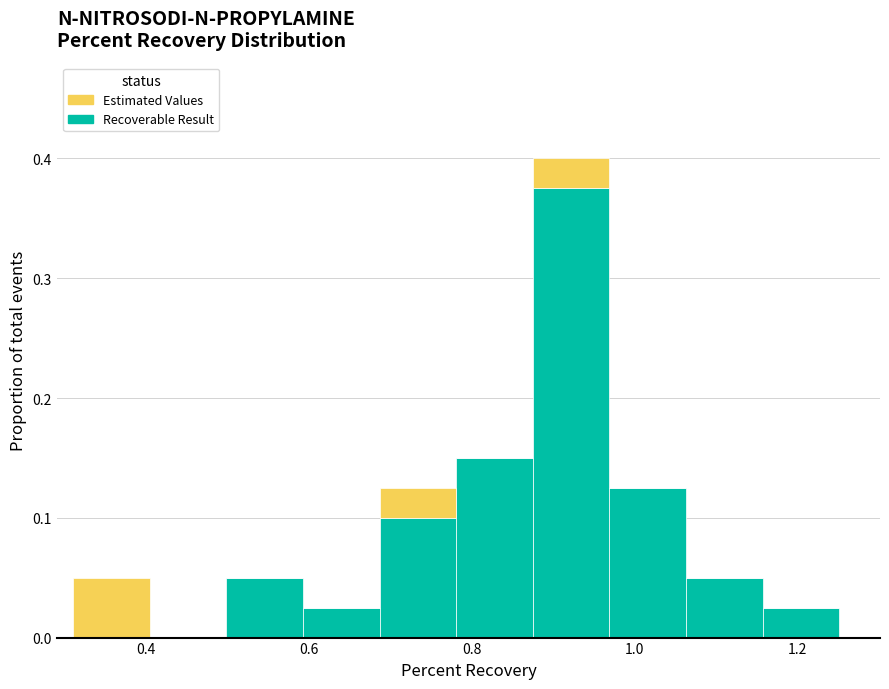

Reading left to right, transcribe this chart: for each stacked bar, give the range it covers on the x-axis and its total height. Neither the bar edges nor the heights are printed on the chart, so give them approximately, as read against the axes.

0.32 to 0.40: 0.05
0.40 to 0.50: 0
0.50 to 0.60: 0.05
0.60 to 0.68: 0.03
0.68 to 0.78: 0.13
0.78 to 0.88: 0.15
0.88 to 0.96: 0.40
0.96 to 1.06: 0.13
1.06 to 1.16: 0.05
1.16 to 1.26: 0.03